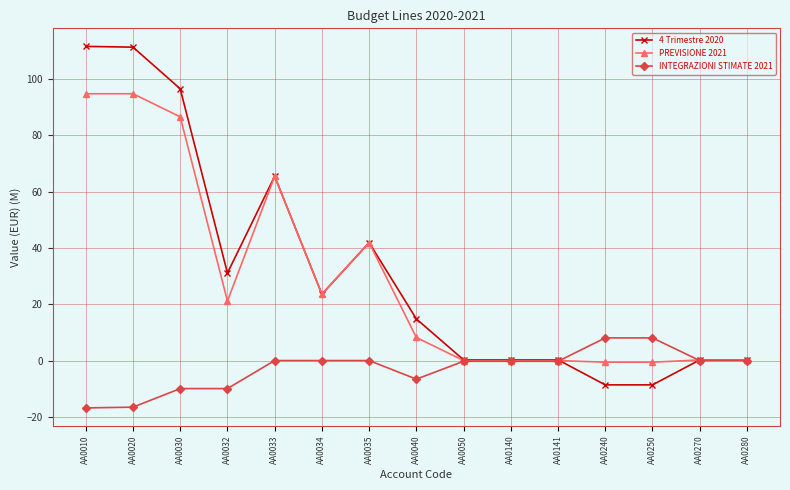

What is the sum of the PREVISIONE 2021 values at AA0010 and AA0050?

94.8